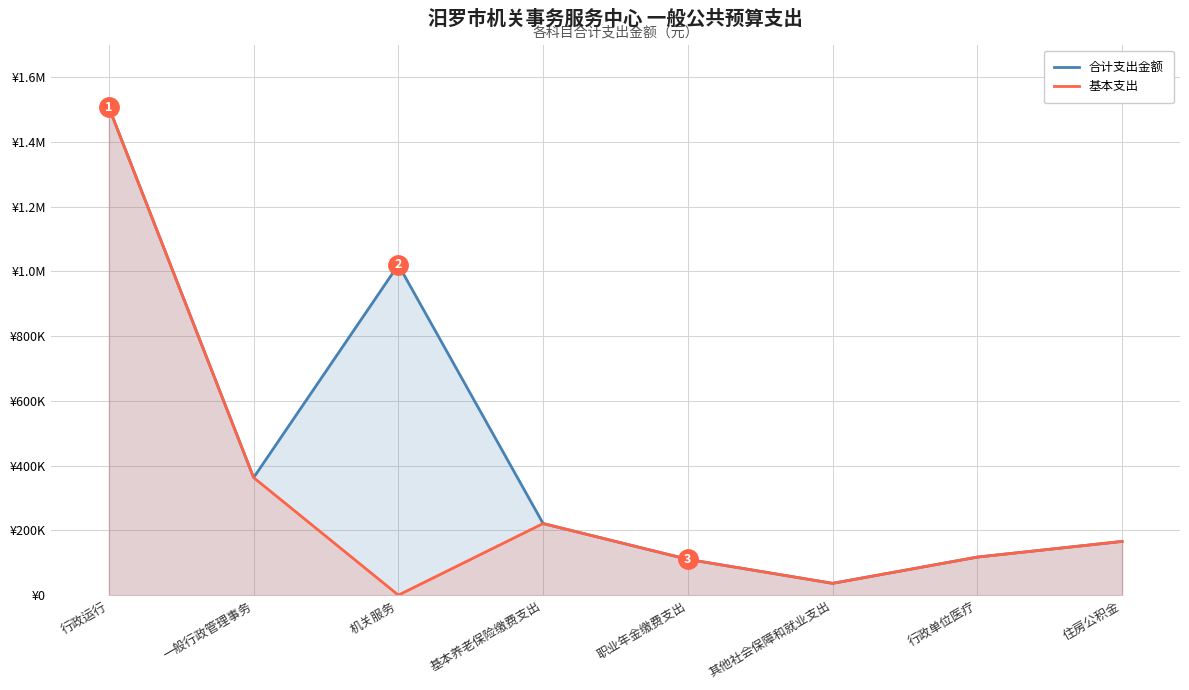

What value does the 基本支出 series have at 基本养老保险缴费支出?

221099.5